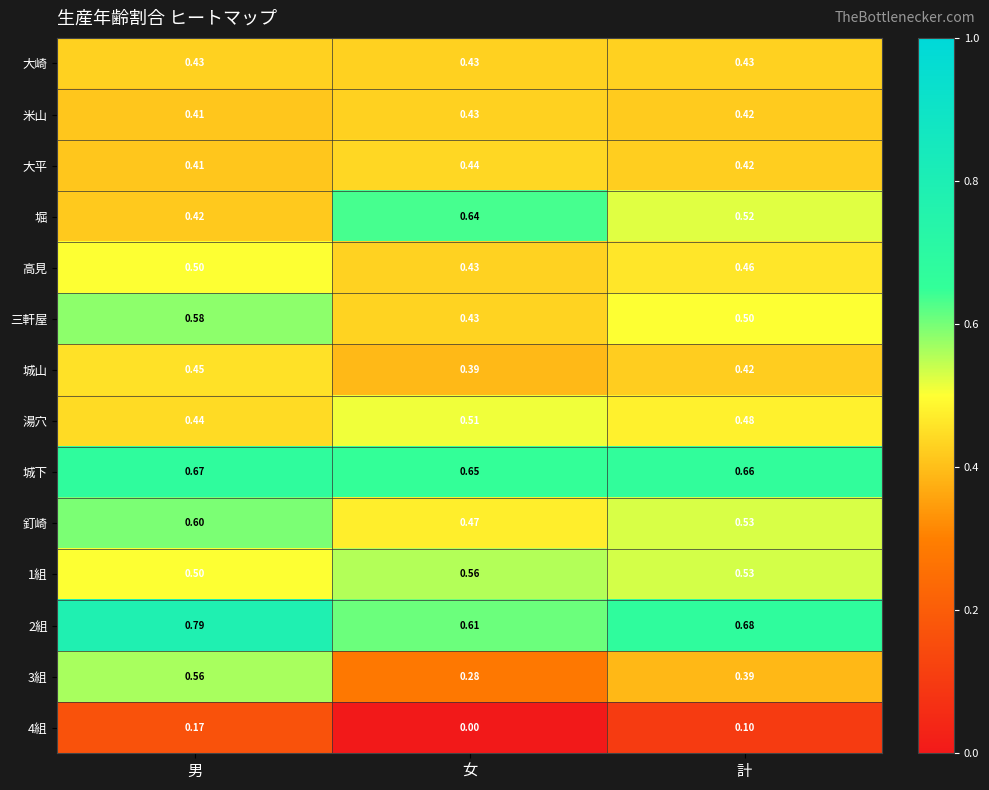

At which label does 三軒屋 reach its minimum?

女